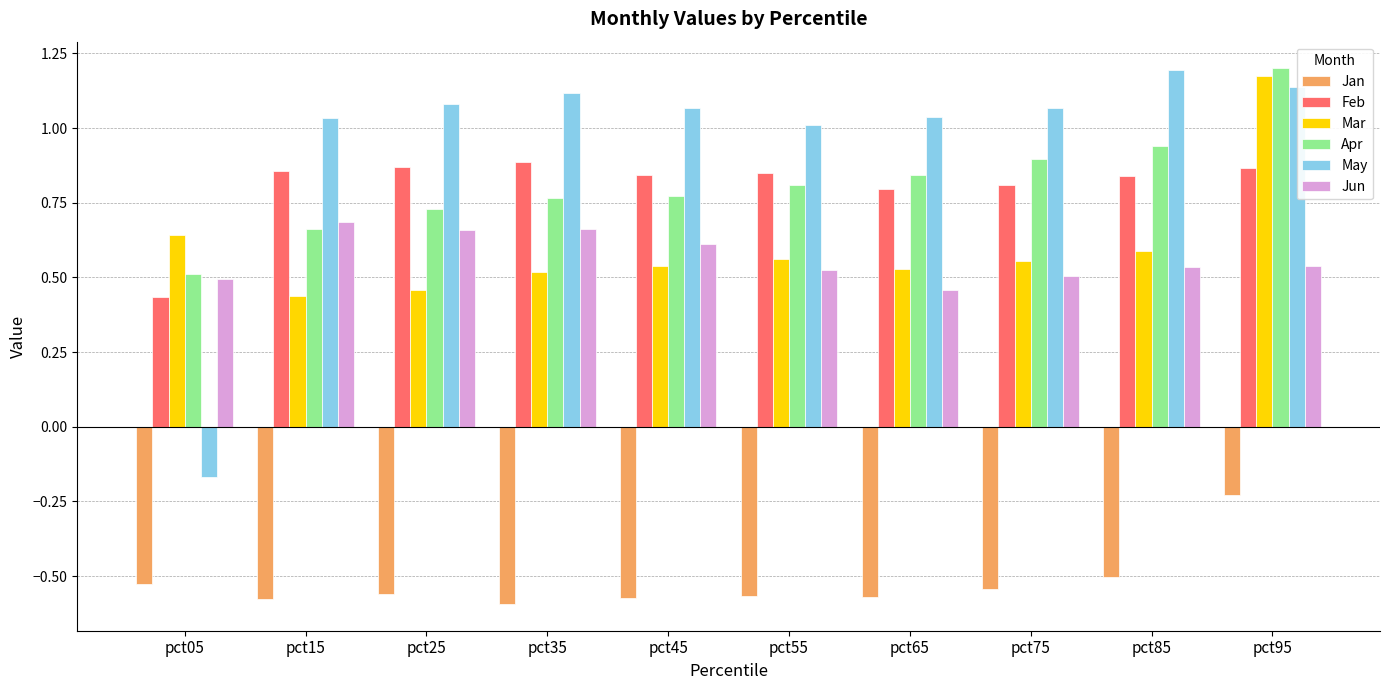

Is the value of Feb at pct75 greater than the value of May at pct25?

No